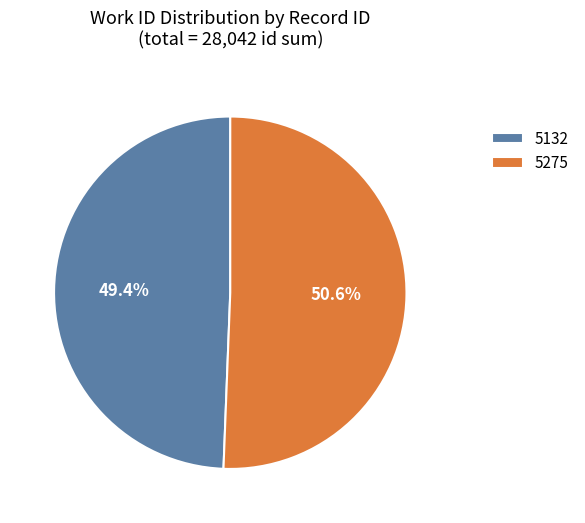

Rank the categories by value from highest to lowest.

5275, 5132